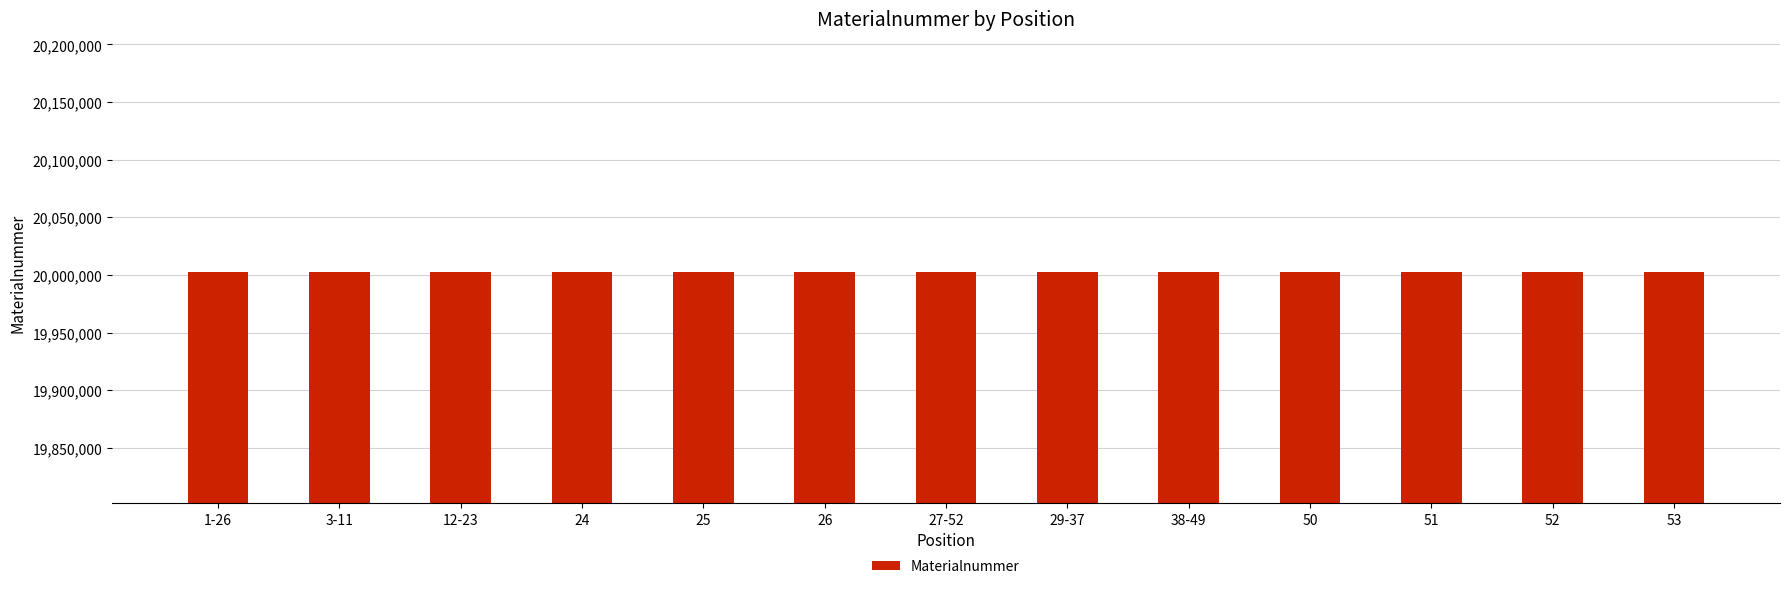

What value does the data have at 27-52?

20002294